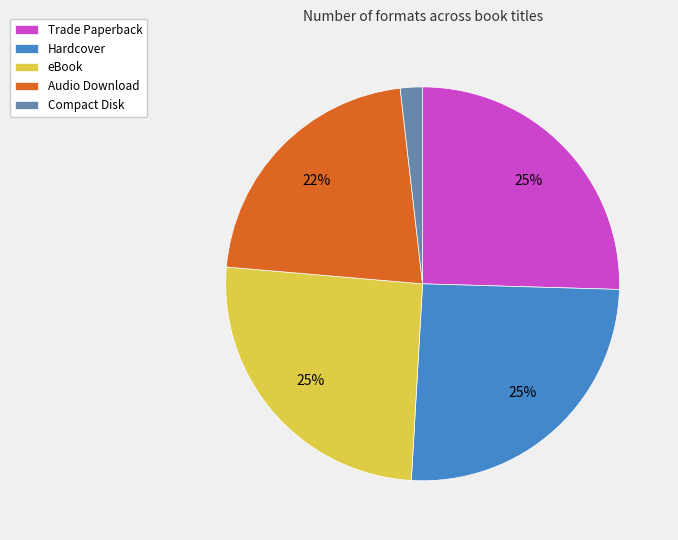

Is it true that Audio Download is 15% of the pie?

False